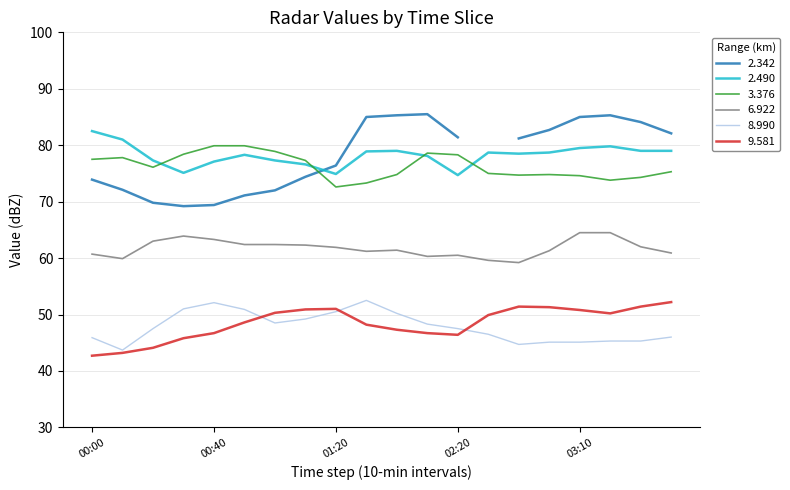

What is the lowest value of the 8.990 series?

43.7